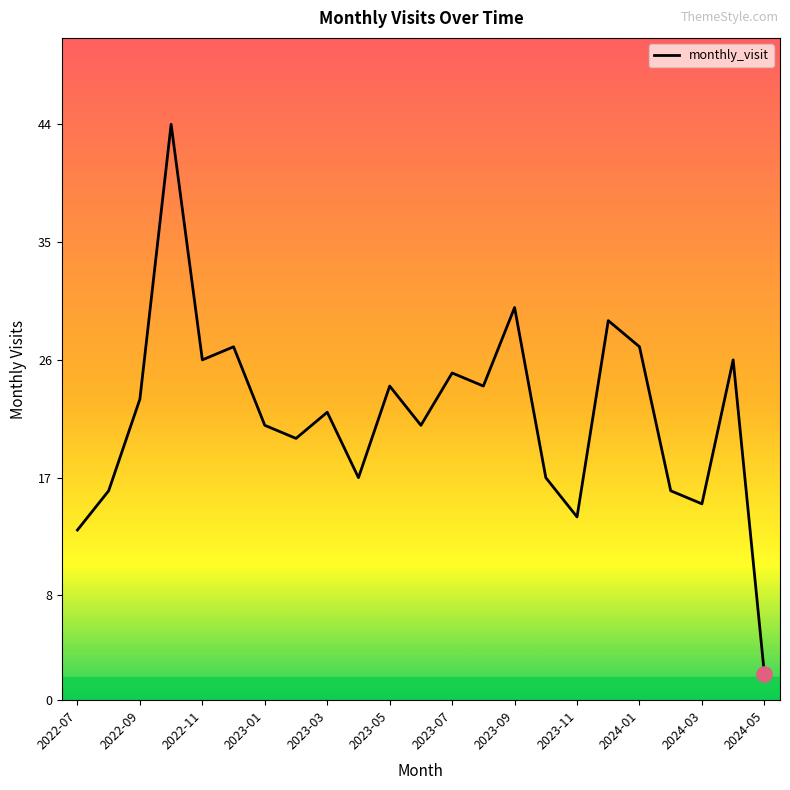

What is the maximum value shown in the chart?

44